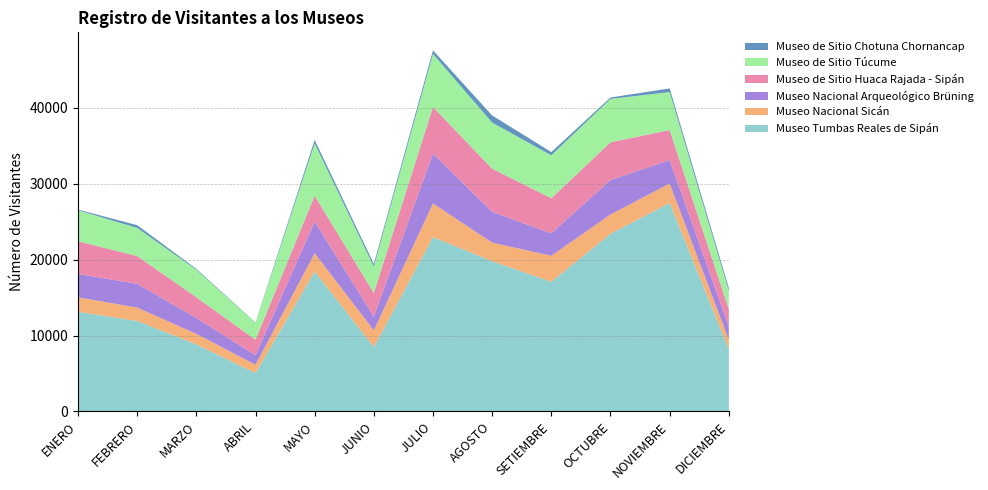

Reading right to left, what are all the values shown in this chart?

Museo Tumbas Reales de Sipán: DICIEMBRE=8171	NOVIEMBRE=27462	OCTUBRE=23400	SETIEMBRE=17082	AGOSTO=19789	JULIO=22970	JUNIO=8480	MAYO=18421	ABRIL=5054	MARZO=8841	FEBRERO=11918	ENERO=13129
Museo Nacional Sicán: DICIEMBRE=1283	NOVIEMBRE=2548	OCTUBRE=2545	SETIEMBRE=3418	AGOSTO=2444	JULIO=4425	JUNIO=2204	MAYO=2415	ABRIL=1098	MARZO=1377	FEBRERO=1763	ENERO=1905
Museo Nacional Arqueológico Brüning: DICIEMBRE=1714	NOVIEMBRE=3098	OCTUBRE=4533	SETIEMBRE=2964	AGOSTO=4060	JULIO=6557	JUNIO=1809	MAYO=4179	ABRIL=1265	MARZO=2097	FEBRERO=3128	ENERO=3081
Museo de Sitio Huaca Rajada - Sipán: DICIEMBRE=2280	NOVIEMBRE=3949	OCTUBRE=4973	SETIEMBRE=4616	AGOSTO=5673	JULIO=6140	JUNIO=3103	MAYO=3401	ABRIL=2029	MARZO=2734	FEBRERO=3653	ENERO=4303
Museo de Sitio Túcume: DICIEMBRE=2427	NOVIEMBRE=5000	OCTUBRE=5715	SETIEMBRE=5659	AGOSTO=6075	JULIO=6988	JUNIO=3489	MAYO=6881	ABRIL=2228	MARZO=3616	FEBRERO=3710	ENERO=4081
Museo de Sitio Chotuna Chornancap: DICIEMBRE=387	NOVIEMBRE=481	OCTUBRE=182	SETIEMBRE=419	AGOSTO=939	JULIO=469	JUNIO=344	MAYO=462	ABRIL=43	MARZO=115	FEBRERO=363	ENERO=88